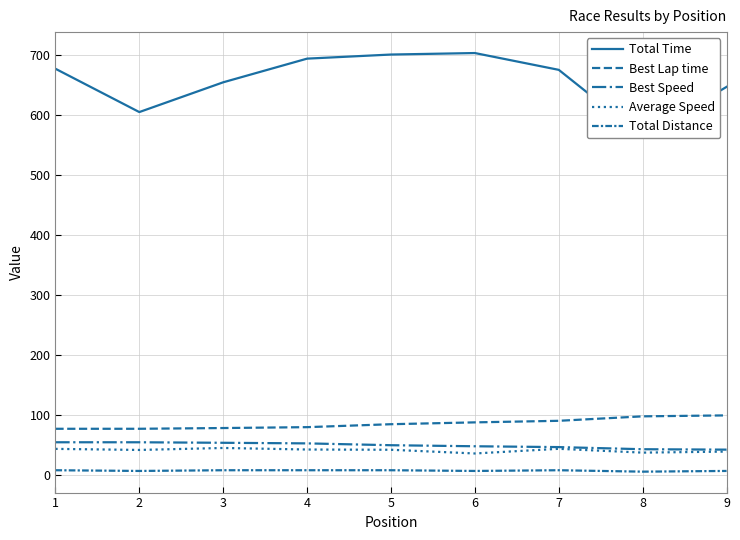

Reading right to left, transcribe all the data shown in this chart.

Total Time: 9=647.5	8=564.4	7=675.9	6=703.9	5=701.4	4=694.6	3=655.1	2=605.5	1=677.7
Best Lap time: 9=99.7	8=98.1	7=90.7	6=88.1	5=85.0	4=80.1	3=78.6	2=77.4	1=77.4
Best Speed: 9=42.6	8=43.3	7=46.8	6=48.2	5=50.0	4=53.0	3=54.0	2=54.9	1=54.9
Average Speed: 9=39.4	8=37.6	7=44.0	6=36.2	5=42.4	4=42.8	3=45.4	2=42.1	1=43.9
Total Distance: 9=7.1	8=5.9	7=8.3	6=7.1	5=8.3	4=8.3	3=8.3	2=7.1	1=8.3